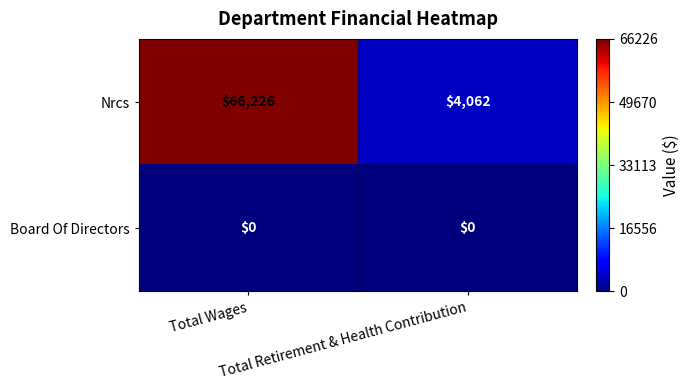

What is the spread (max minus min) of values at Total Retirement & Health Contribution?

4062